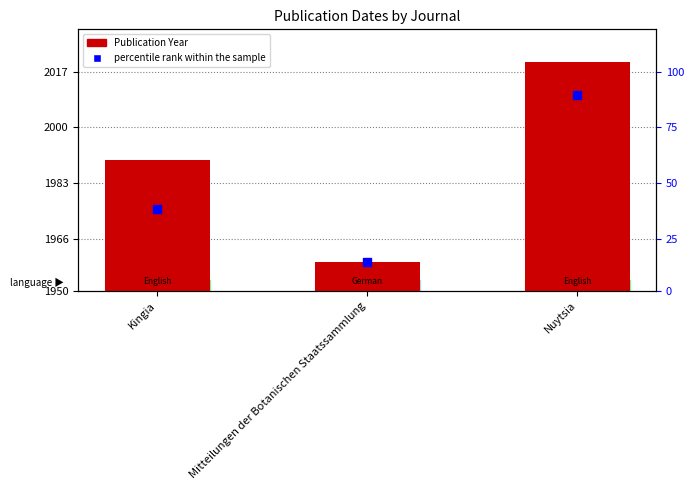

Which series has the widest spread of Y values?

Publication Year